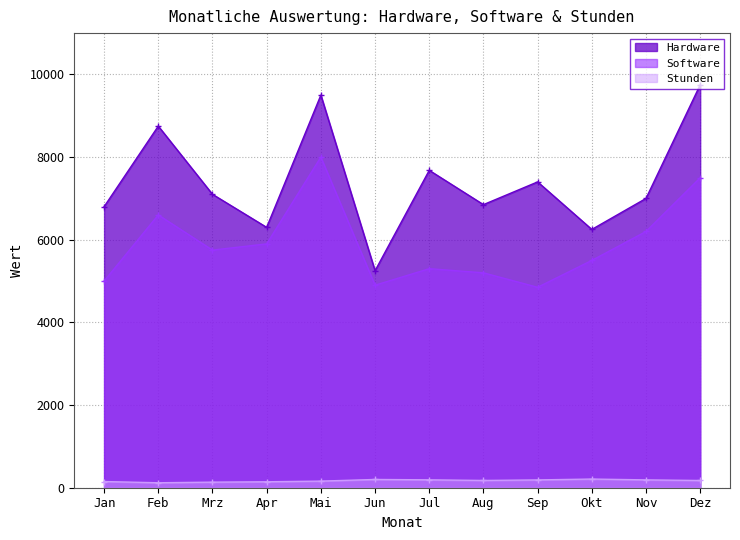

In Hardware, how many points are higher than both neighbors (excluding endpoints)?

4